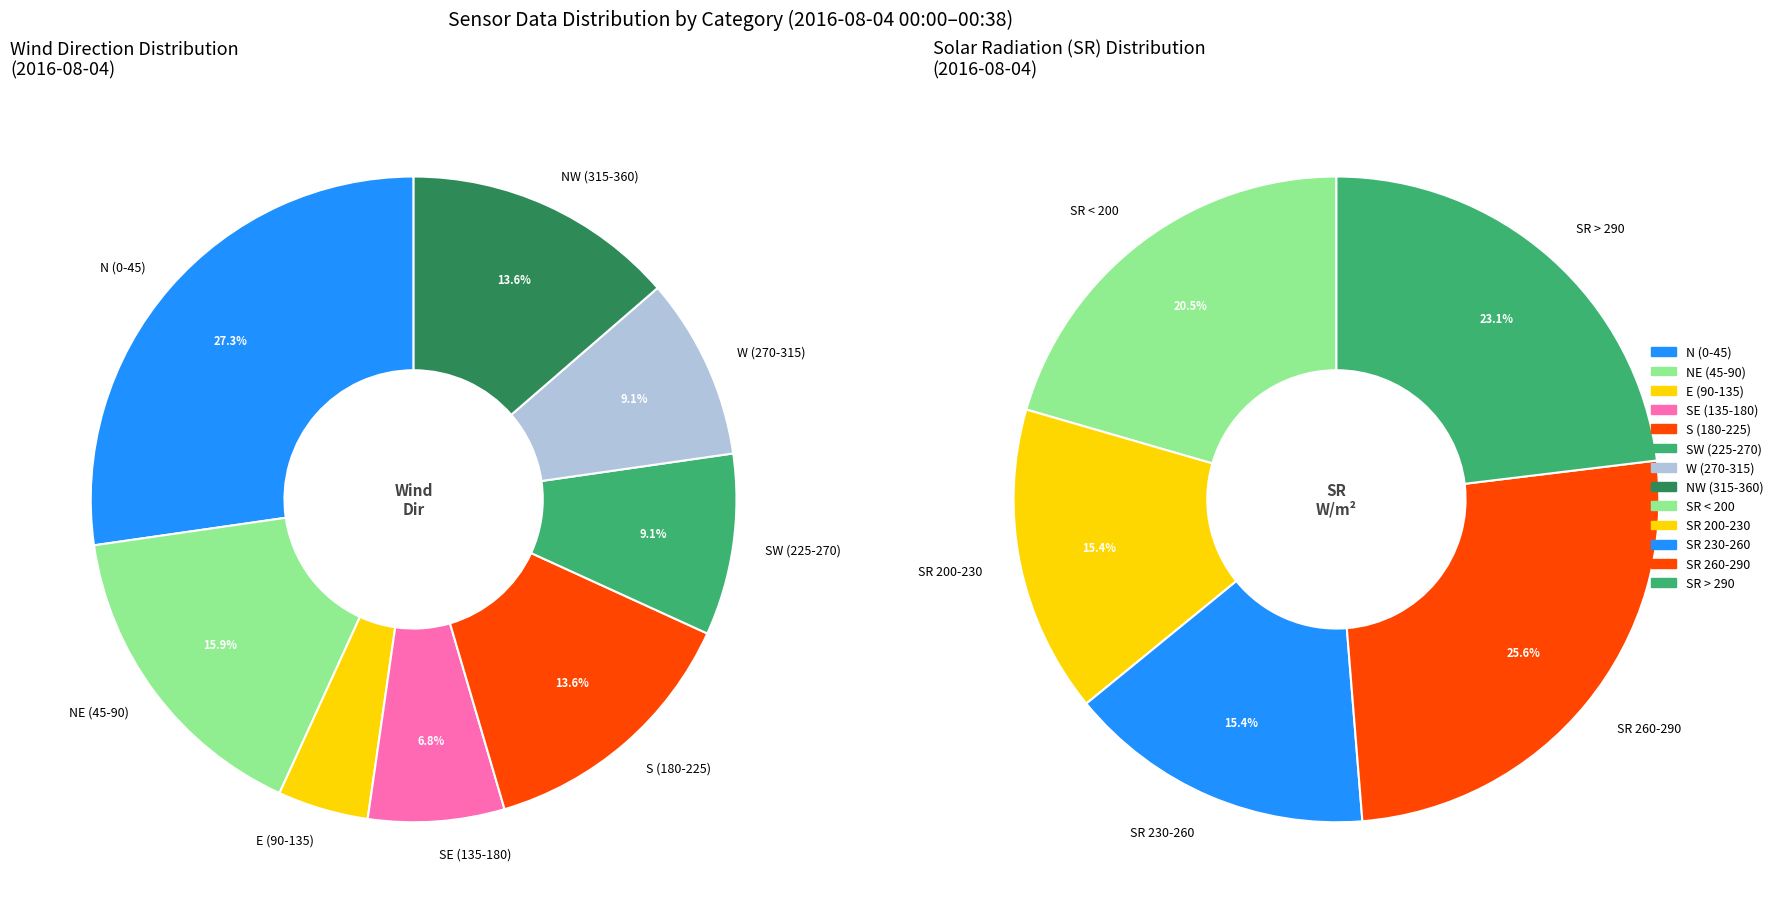

Is the sum of 31 and 4 greater than half?

No